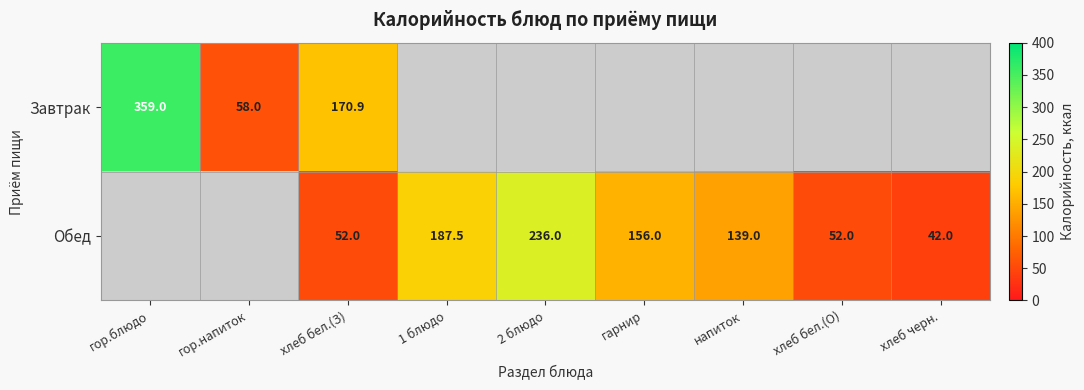

At which category is the sum across all series the highest?

хлеб бел.(З)